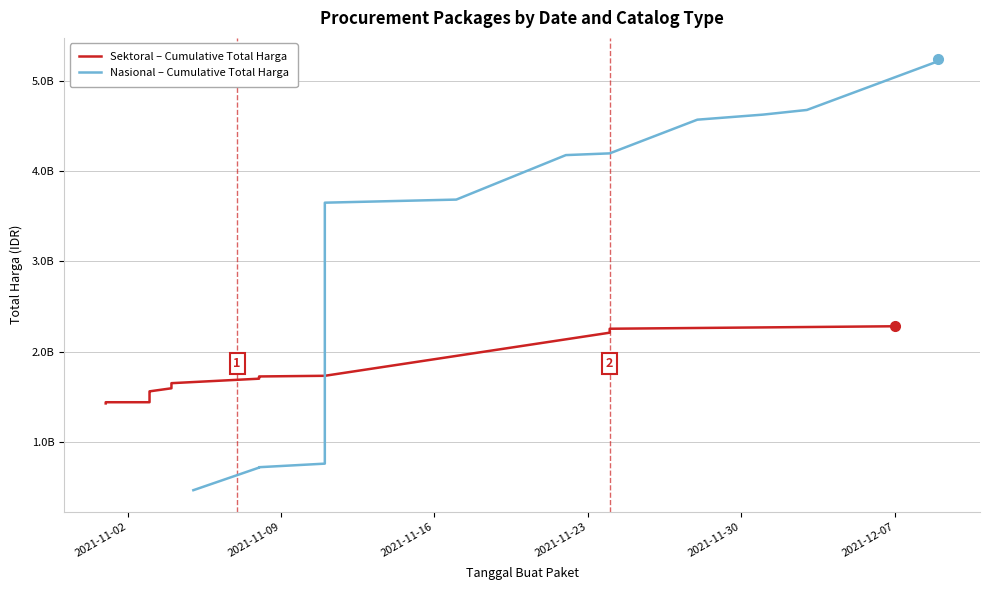

What is the sum of all Total Harga (Nasional) values?

5237859900